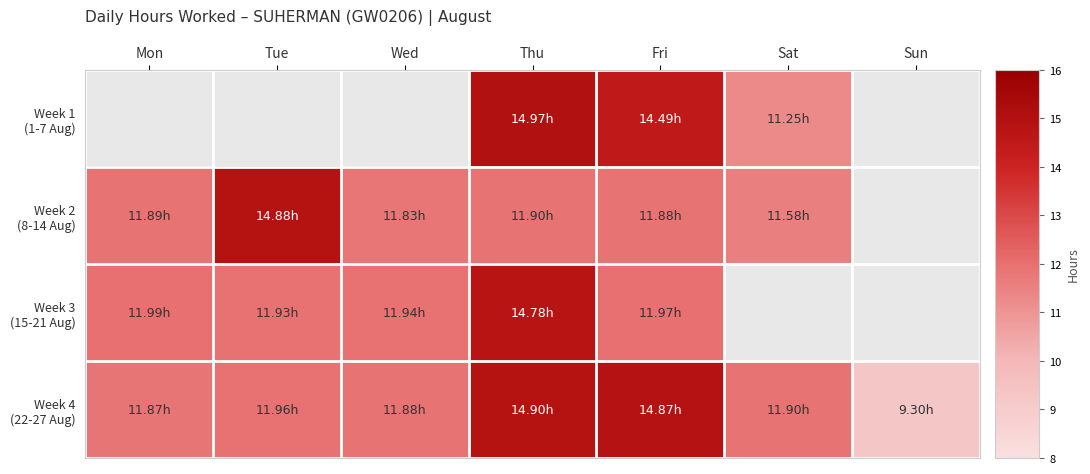

Is the value of Week 2 (8-14 Aug) at Wed greater than the value of Week 3 (15-21 Aug) at Sun?

No